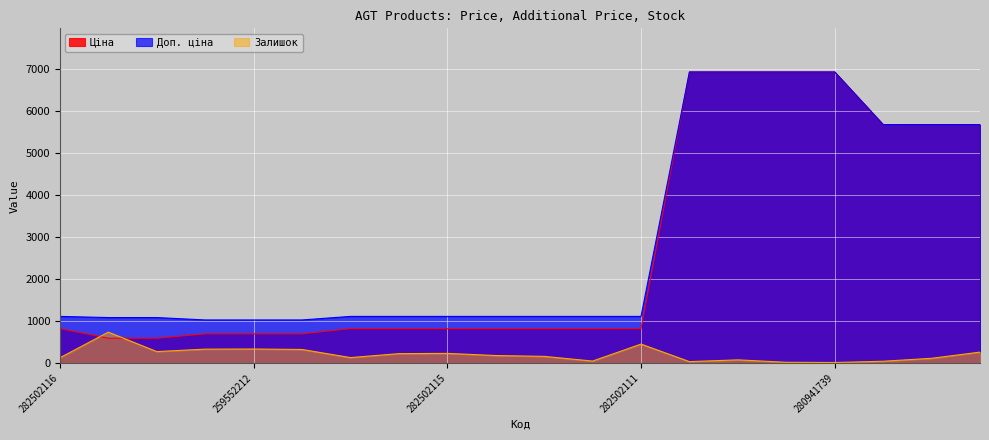

Which series has the largest total across all categories?

Доп. ціна